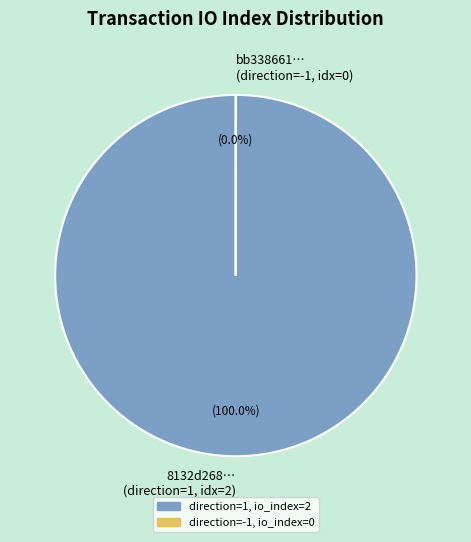

Which category has the biggest portion of the pie?

direction=1 (io_index=2)